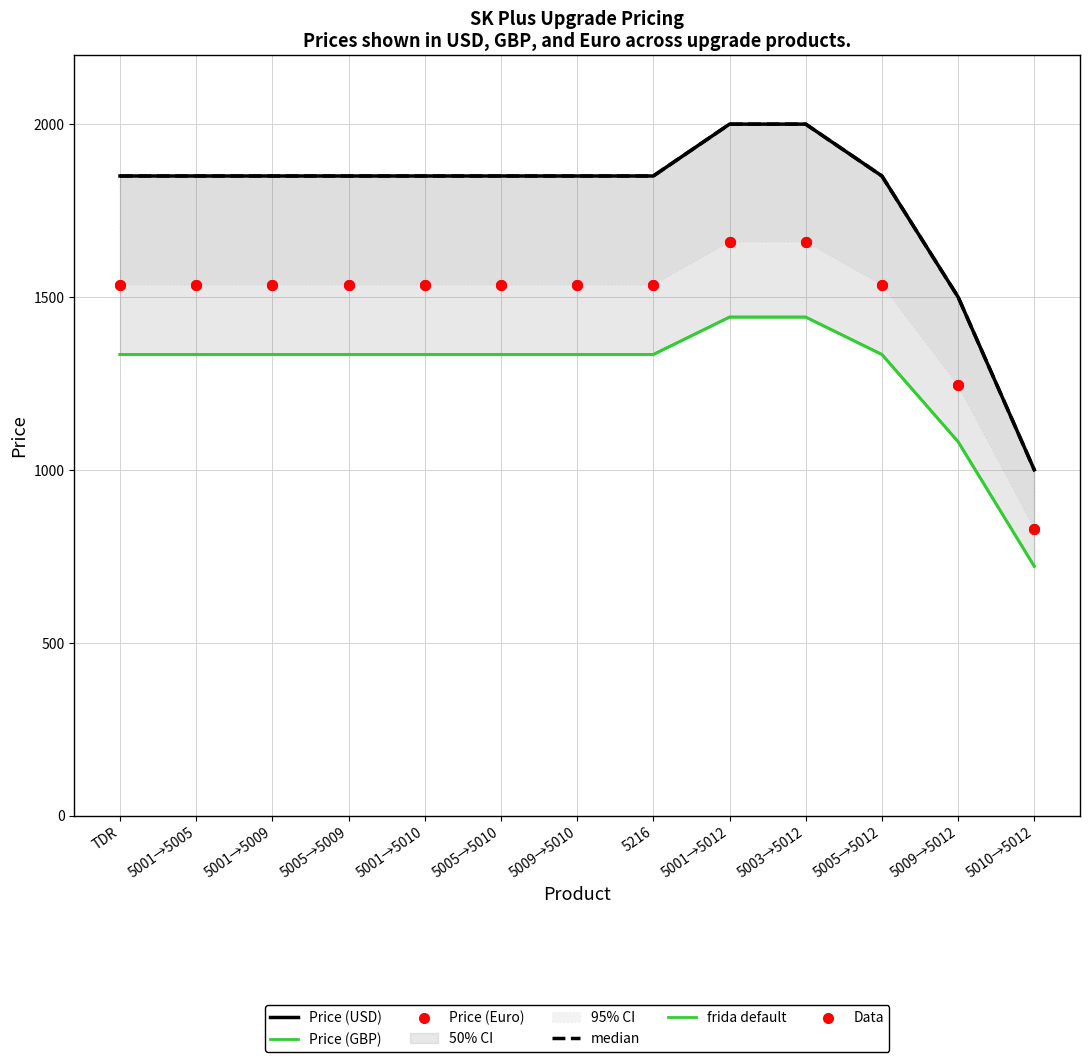

Which series reaches the maximum Y coordinate?

Price (USD)